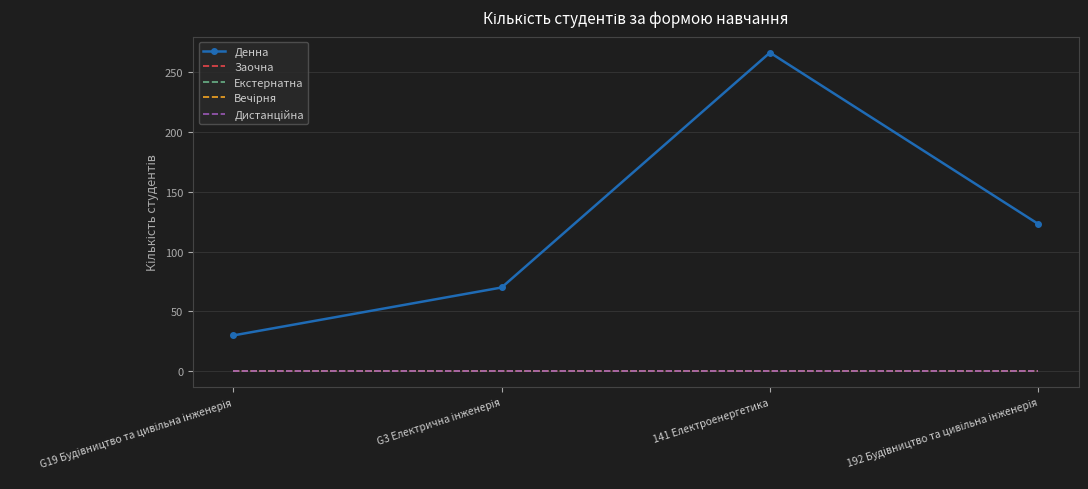

True or false: Екстернатна and Дистанційна intersect in this chart.

False